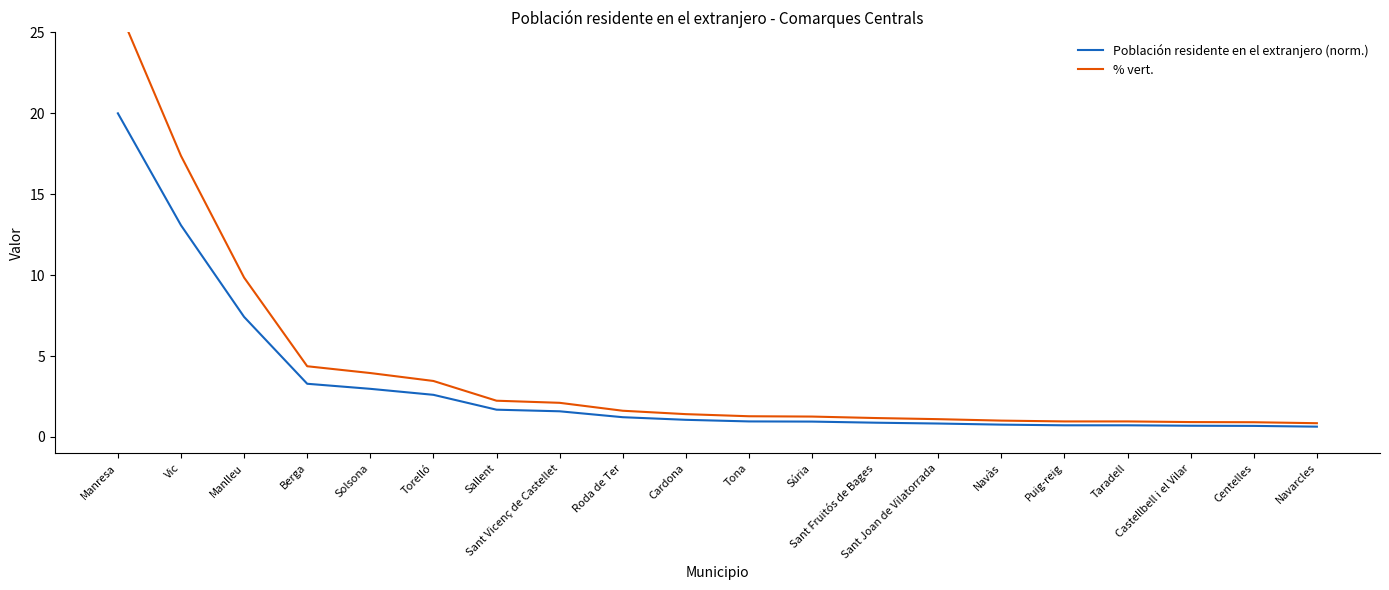

How many data points in % vert. are above 1?

15